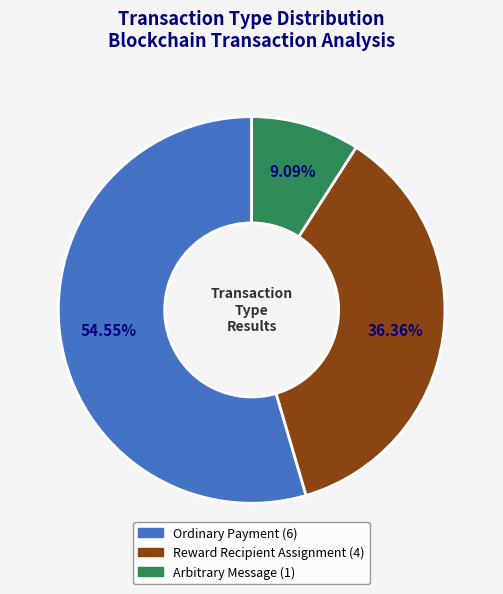

Does any single category account for the majority?

Yes